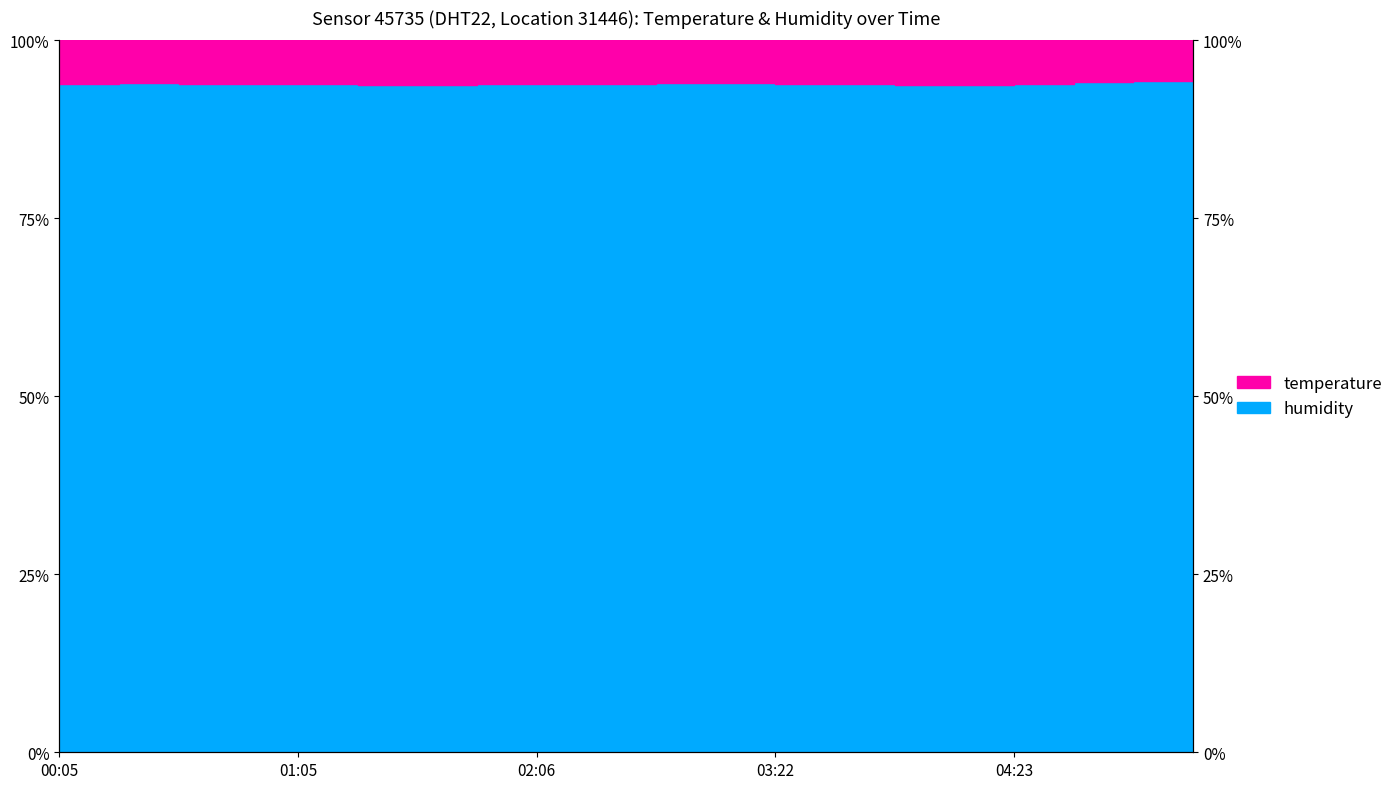

What is the difference between the maximum and second lowest values?

0.5